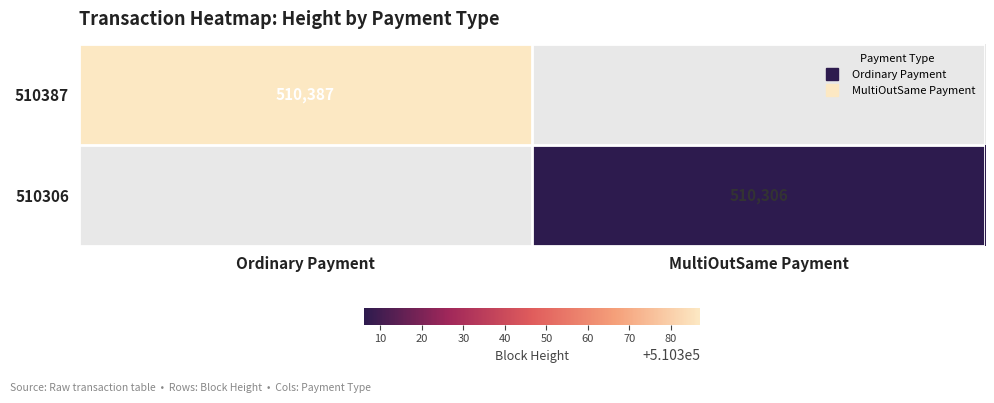

Between MultiOutSame Payment and Ordinary Payment, which is larger?

Ordinary Payment